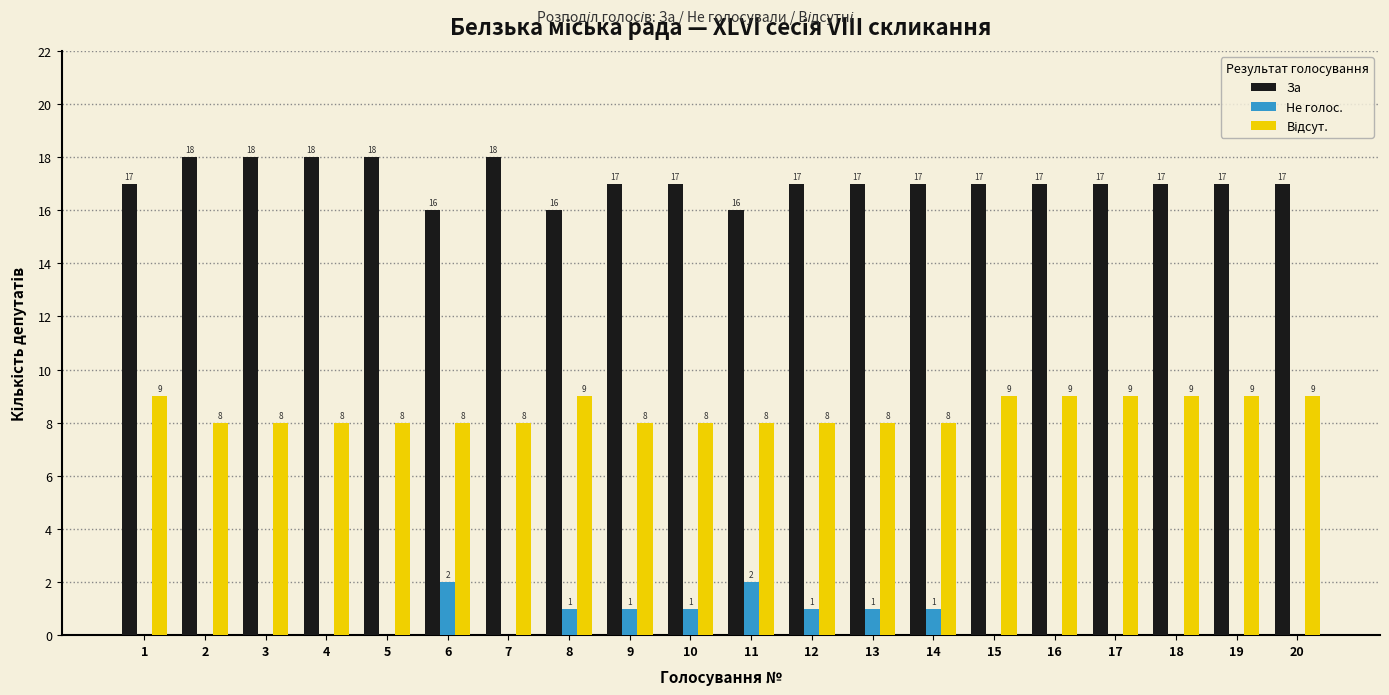

How many series are shown in this chart?

3